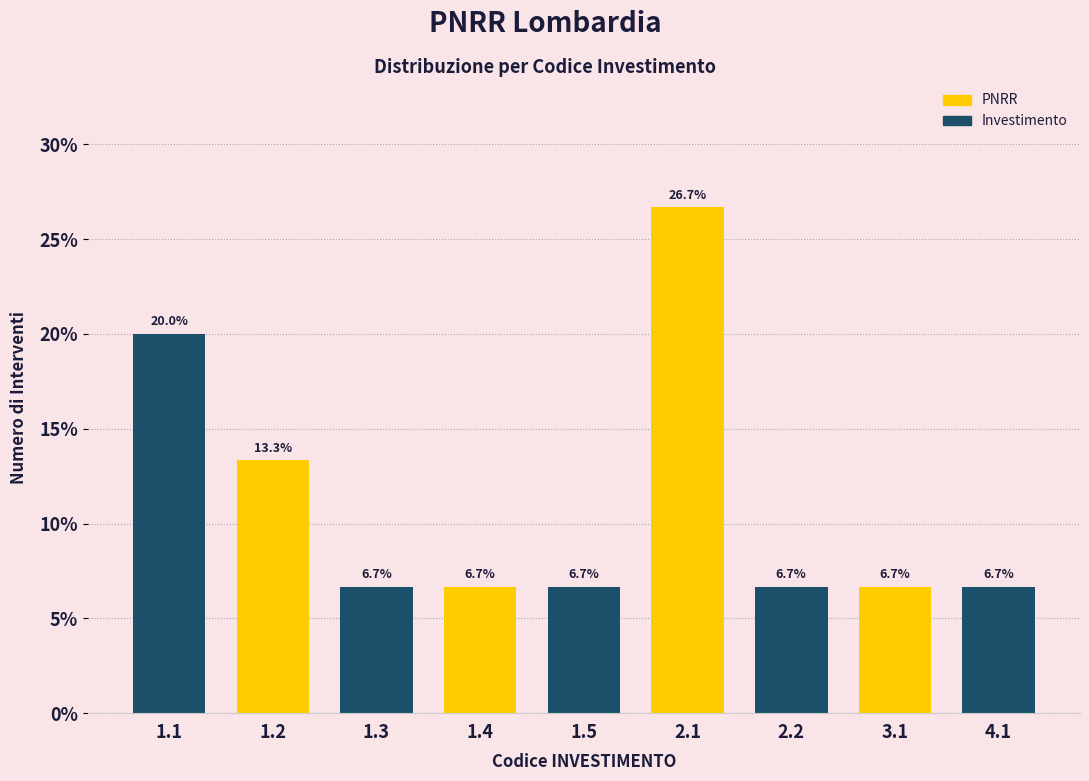

Reading right to left, list all the values displayed in this chart.

6.7	6.7	6.7	26.7	6.7	6.7	6.7	13.3	20.0